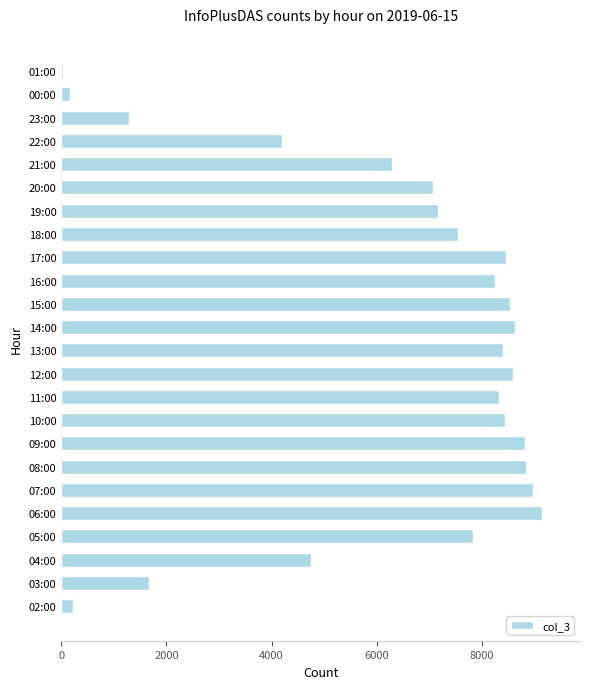

What is the difference between the second highest and second lowest values?

8813